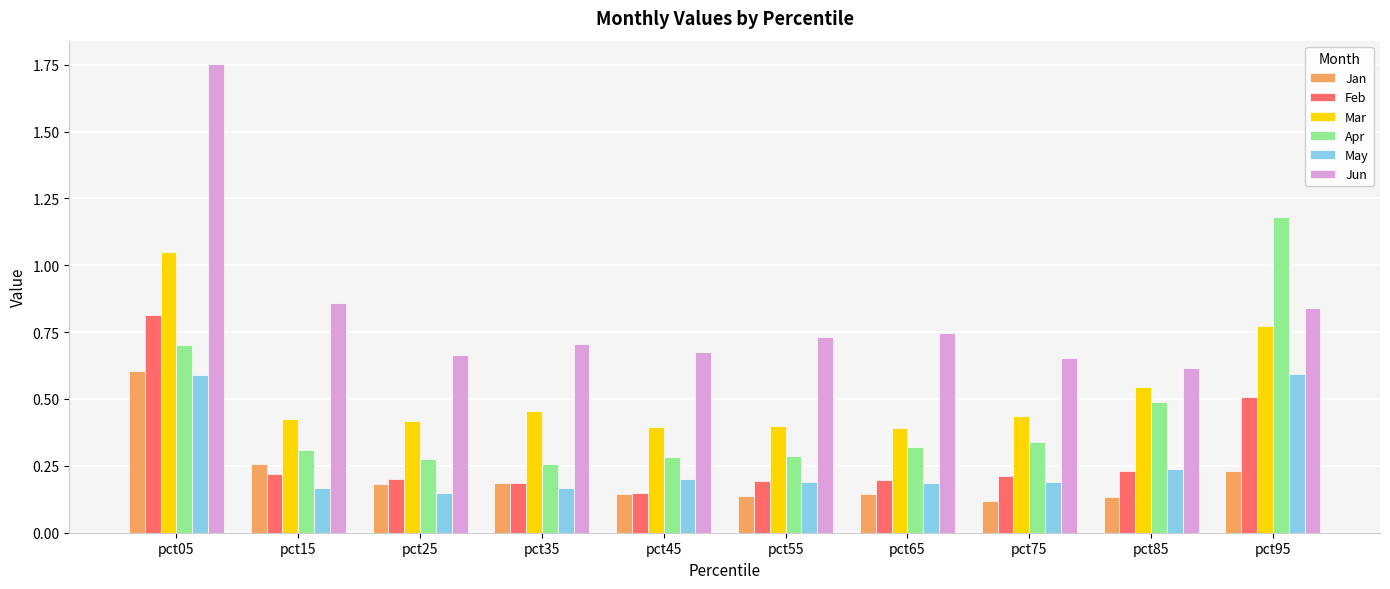

What is the sum of all Mar values?

5.3